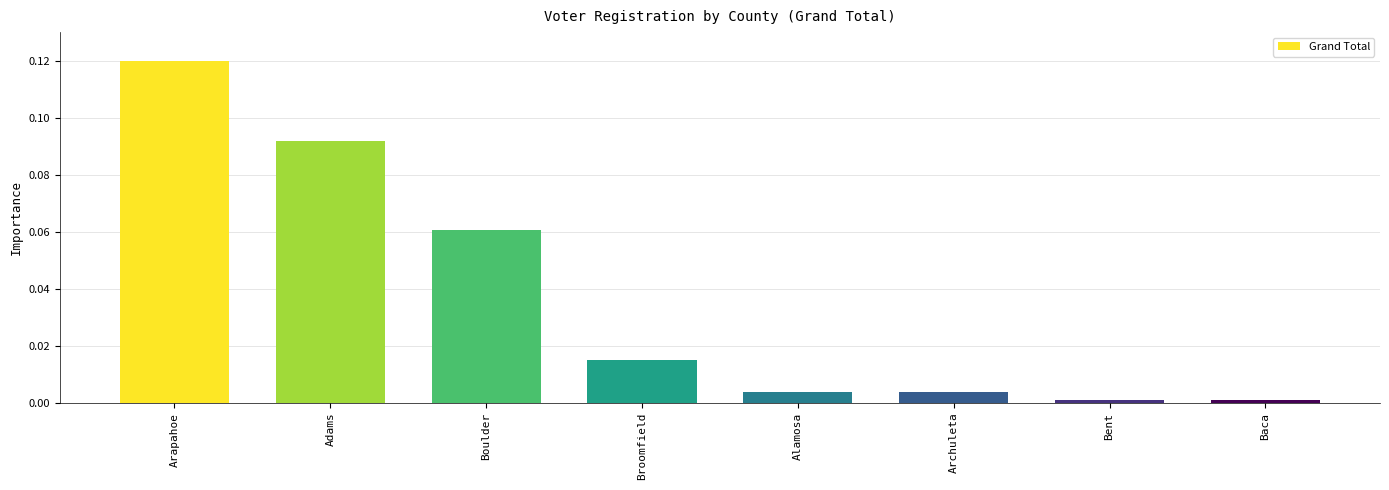

Between Boulder and Archuleta, which is larger?

Boulder